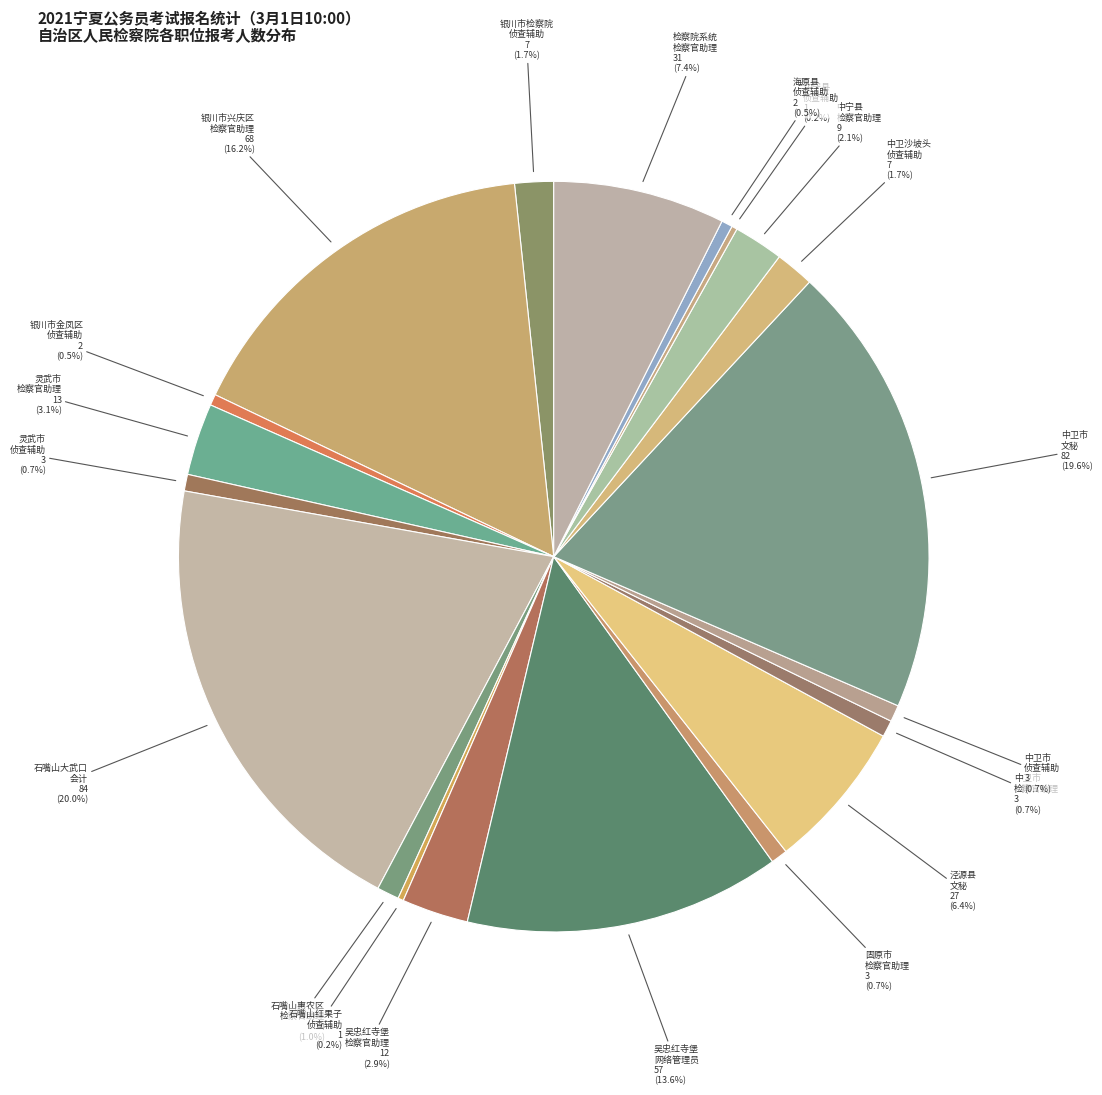

Is there a majority slice in this chart?

No